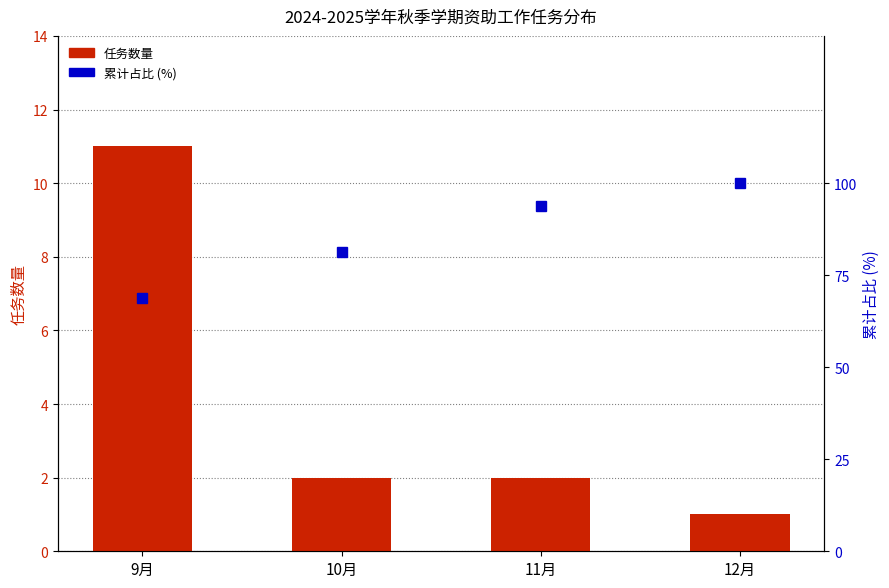

Is the value of 累计占比 at 9月 greater than the value of 任务数量 at 10月?

Yes